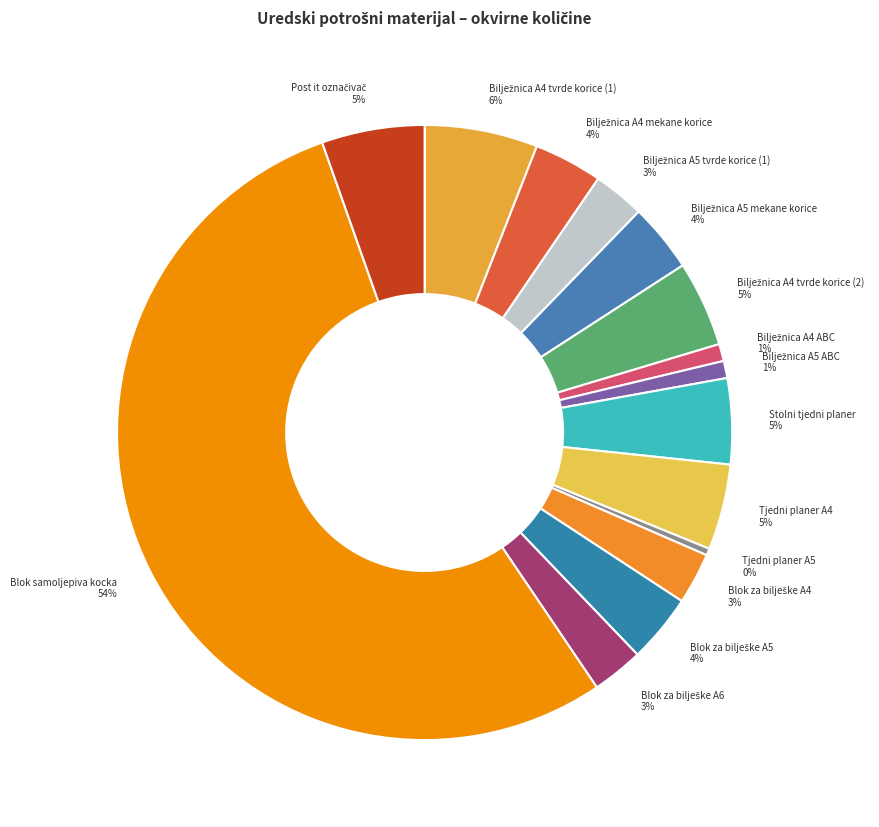

To the nearest percent, what is the average slice percentage?

7%